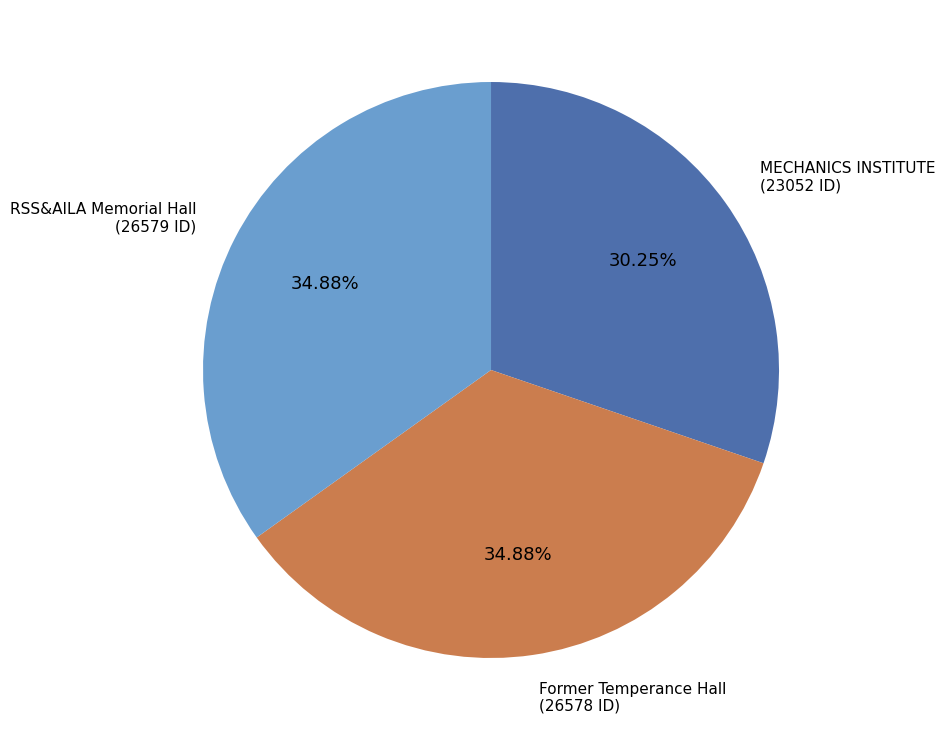

Is there any slice that represents more than half of the pie?

No